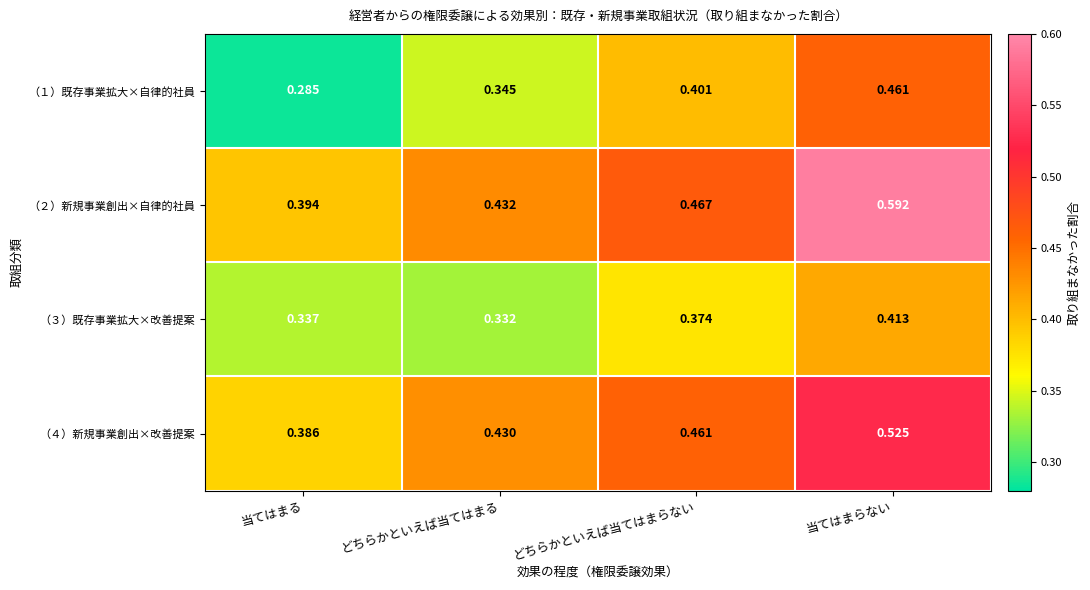

Which series has the largest total across all categories?

（２）新規事業創出×自律的社員